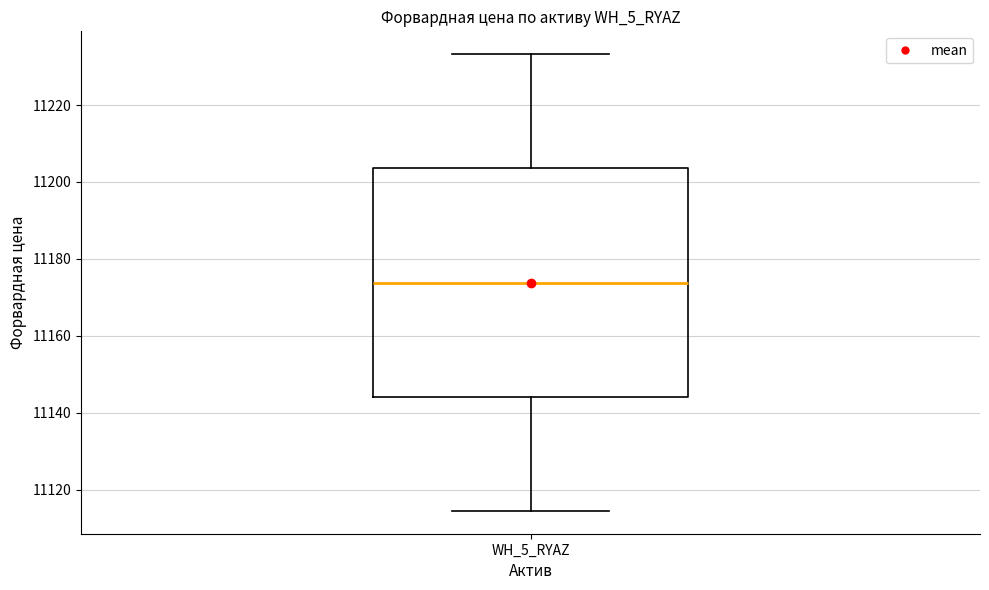

Where is the upper edge of the box for WH_5_RYAZ on the y-axis? The values are not printed on the chart, so give them approximately, as read against the axis.

11204